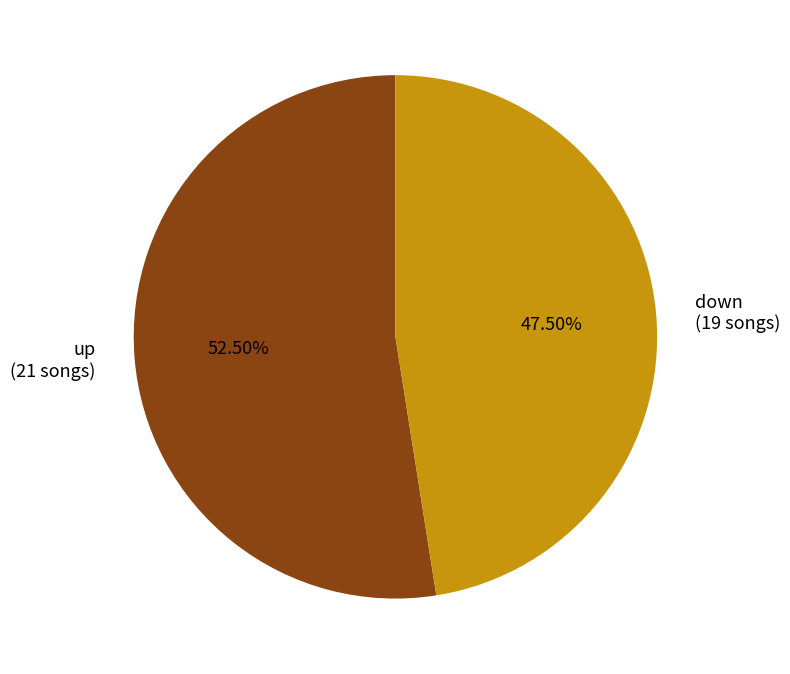

What is the smallest slice in the pie chart?

down